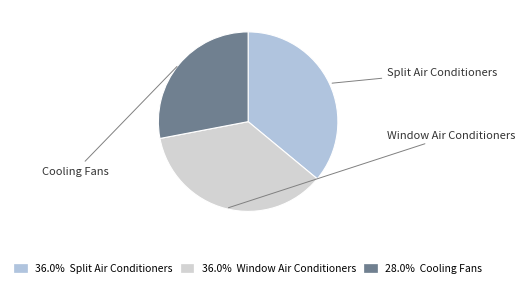

Count the number of slices in the pie.

3